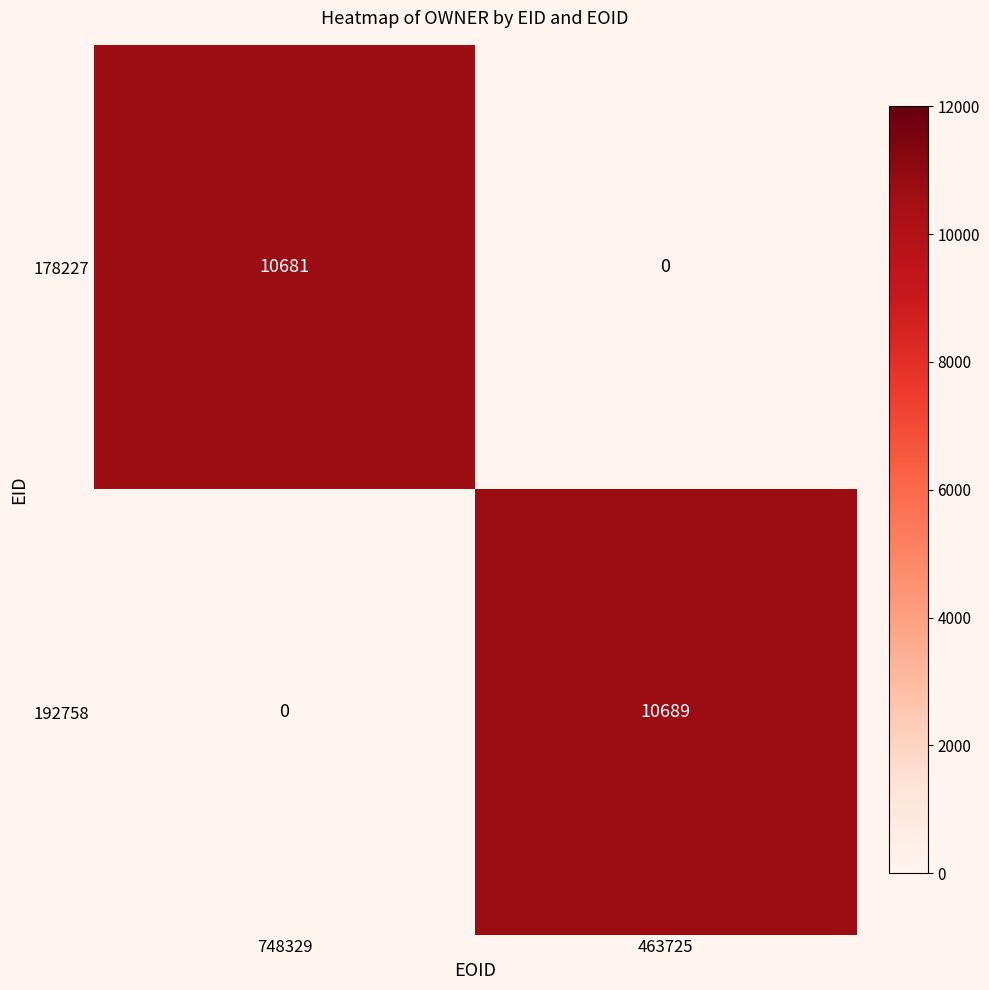

At 748329, list the series in order from smallest to largest.

192758, 178227